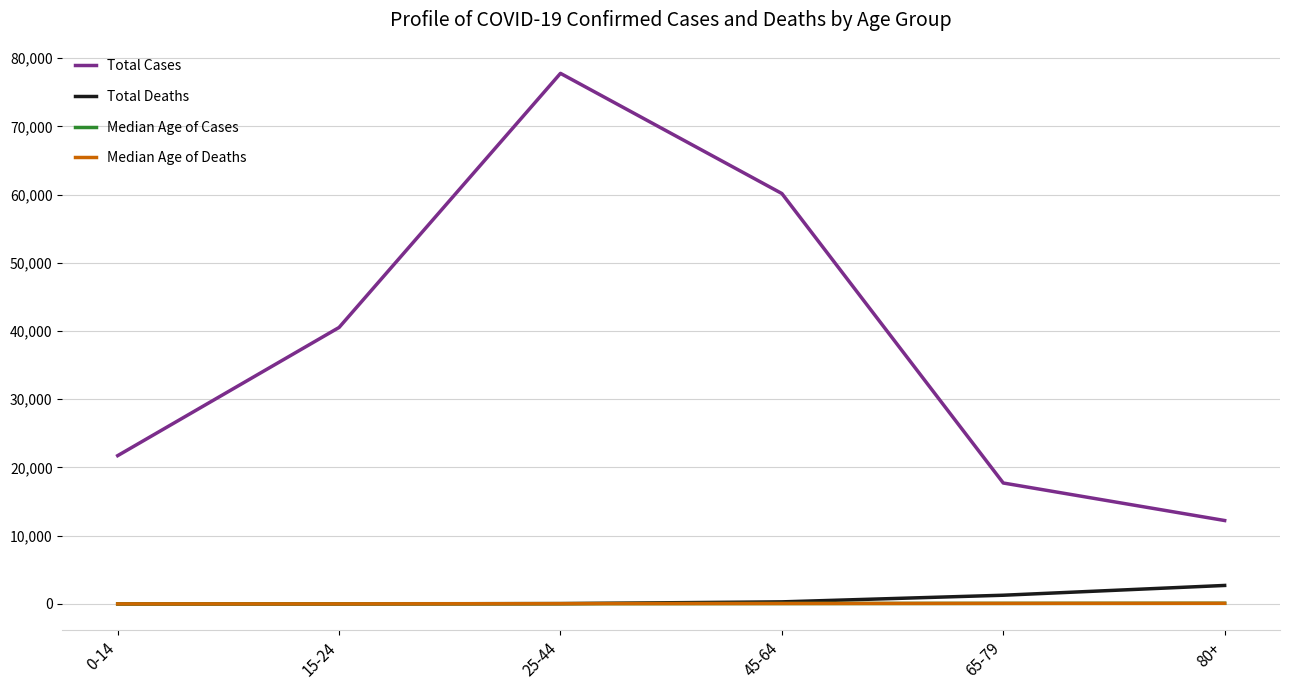

The value of Total Cases at 0-14 is 29597. True or false?

False